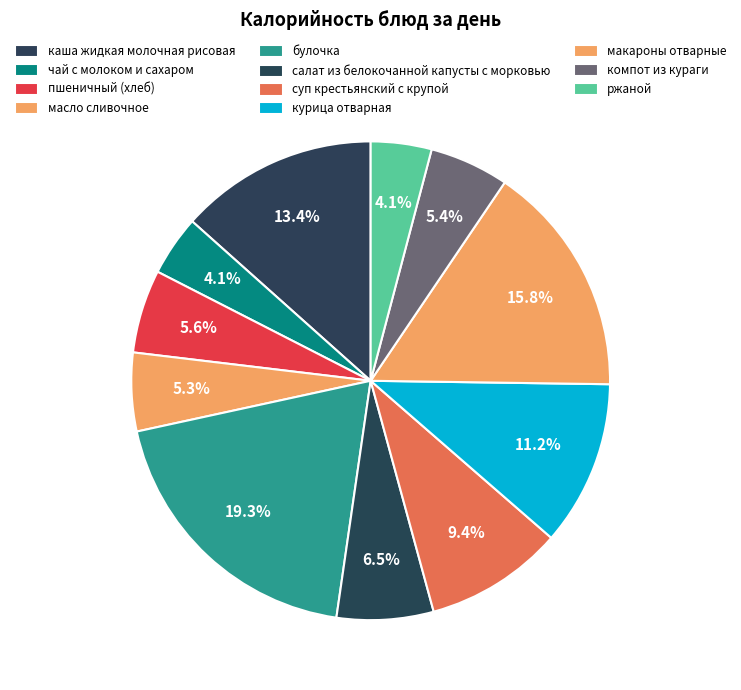

Count the number of slices in the pie.

11